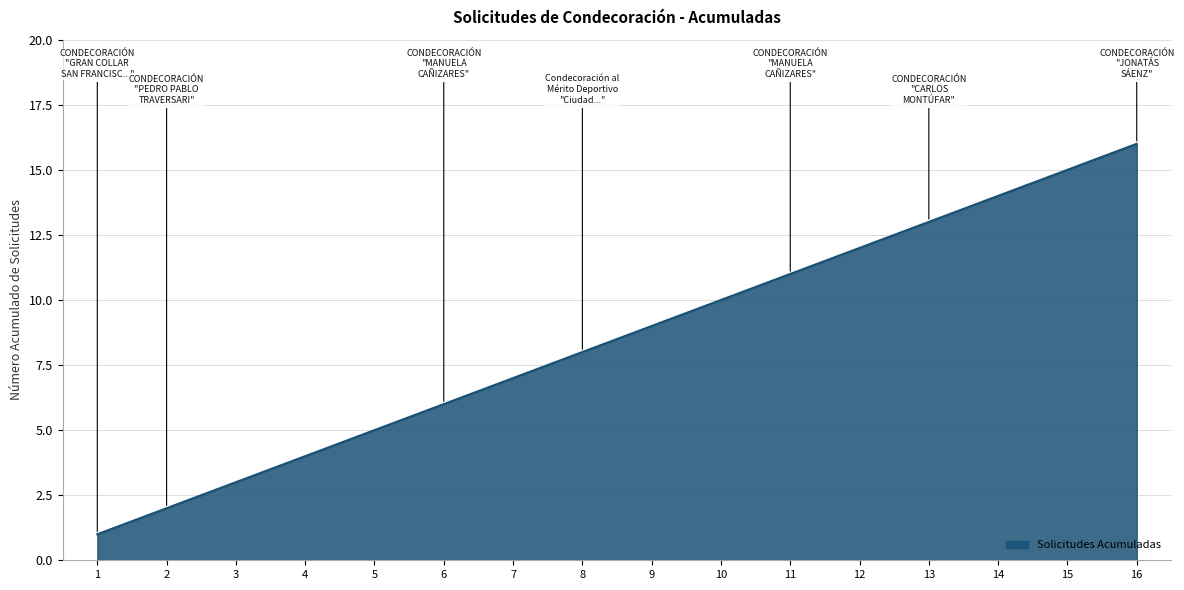

True or false: the data shows 1 at 2.

False